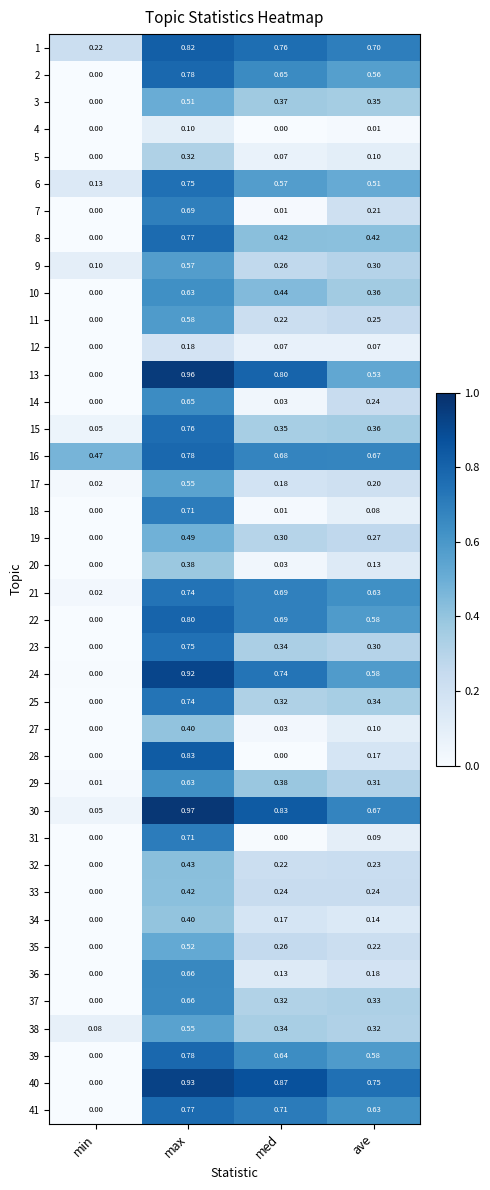

Which series has the largest total across all categories?

16